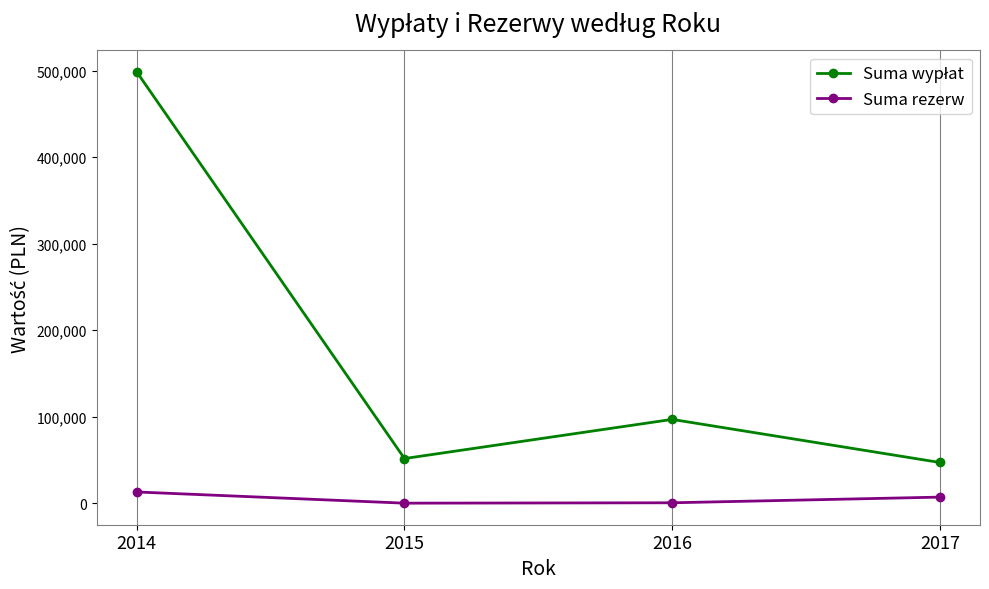

How many lines are shown in the chart?

2